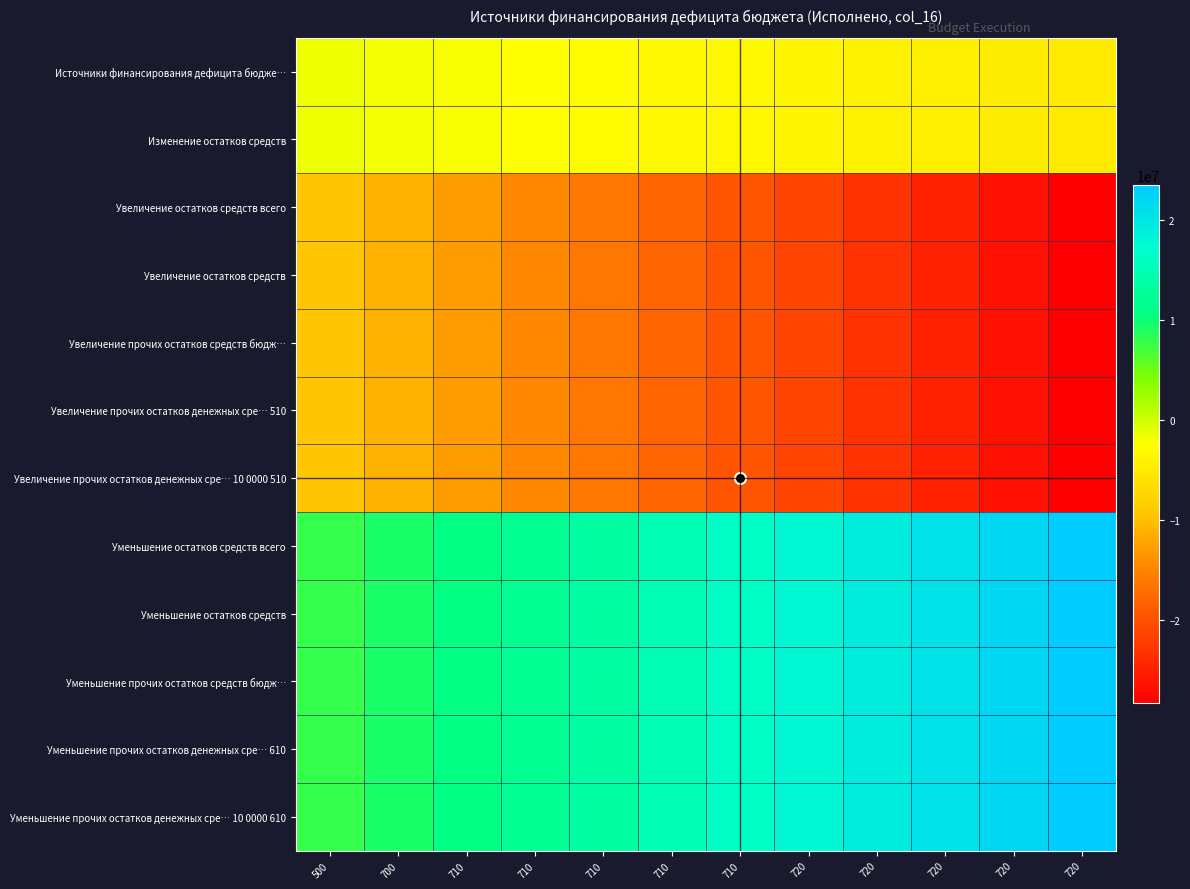

Reading left to right, extract all data points from this chart.

Источники финансирования дефицита бюдже…: 500=-1645108.9	700=-1944219.6	710=-2243330.3	710=-2542441.0	710=-2841551.7	710=-3140662.4	710=-3439773.1	720=-3738883.8	720=-4037994.5	720=-4337105.2	720=-4636215.9	720=-4935326.6
Изменение остатков средств: 500=-1645108.9	700=-1944219.6	710=-2243330.3	710=-2542441.0	710=-2841551.7	710=-3140662.4	710=-3439773.1	720=-3738883.8	720=-4037994.5	720=-4337105.2	720=-4636215.9	720=-4935326.6
Увеличение остатков средств всего: 500=-9457659.5	700=-11177234.0	710=-12896808.5	710=-14616382.9	710=-16335957.4	710=-18055531.9	710=-19775106.3	720=-21494680.8	720=-23214255.2	720=-24933829.7	720=-26653404.2	720=-28372978.6
Увеличение остатков средств: 500=-9457659.5	700=-11177234.0	710=-12896808.5	710=-14616382.9	710=-16335957.4	710=-18055531.9	710=-19775106.3	720=-21494680.8	720=-23214255.2	720=-24933829.7	720=-26653404.2	720=-28372978.6
Увеличение прочих остатков средств бюдж…: 500=-9457659.5	700=-11177234.0	710=-12896808.5	710=-14616382.9	710=-16335957.4	710=-18055531.9	710=-19775106.3	720=-21494680.8	720=-23214255.2	720=-24933829.7	720=-26653404.2	720=-28372978.6
Увеличение прочих остатков денежных сре… 510: 500=-9457659.5	700=-11177234.0	710=-12896808.5	710=-14616382.9	710=-16335957.4	710=-18055531.9	710=-19775106.3	720=-21494680.8	720=-23214255.2	720=-24933829.7	720=-26653404.2	720=-28372978.6
Увеличение прочих остатков денежных сре… 10 0000 510: 500=-9457659.5	700=-11177234.0	710=-12896808.5	710=-14616382.9	710=-16335957.4	710=-18055531.9	710=-19775106.3	720=-21494680.8	720=-23214255.2	720=-24933829.7	720=-26653404.2	720=-28372978.6
Уменьшение остатков средств всего: 500=7812550.7	700=9233014.5	710=10653478.2	710=12073942.0	710=13494405.7	710=14914869.5	710=16335333.3	720=17755797.0	720=19176260.8	720=20596724.5	720=22017188.3	720=23437652.1
Уменьшение остатков средств: 500=7812550.7	700=9233014.5	710=10653478.2	710=12073942.0	710=13494405.7	710=14914869.5	710=16335333.3	720=17755797.0	720=19176260.8	720=20596724.5	720=22017188.3	720=23437652.1
Уменьшение прочих остатков средств бюдж…: 500=7812550.7	700=9233014.5	710=10653478.2	710=12073942.0	710=13494405.7	710=14914869.5	710=16335333.3	720=17755797.0	720=19176260.8	720=20596724.5	720=22017188.3	720=23437652.1
Уменьшение прочих остатков денежных сре… 610: 500=7812550.7	700=9233014.5	710=10653478.2	710=12073942.0	710=13494405.7	710=14914869.5	710=16335333.3	720=17755797.0	720=19176260.8	720=20596724.5	720=22017188.3	720=23437652.1
Уменьшение прочих остатков денежных сре… 10 0000 610: 500=7812550.7	700=9233014.5	710=10653478.2	710=12073942.0	710=13494405.7	710=14914869.5	710=16335333.3	720=17755797.0	720=19176260.8	720=20596724.5	720=22017188.3	720=23437652.1